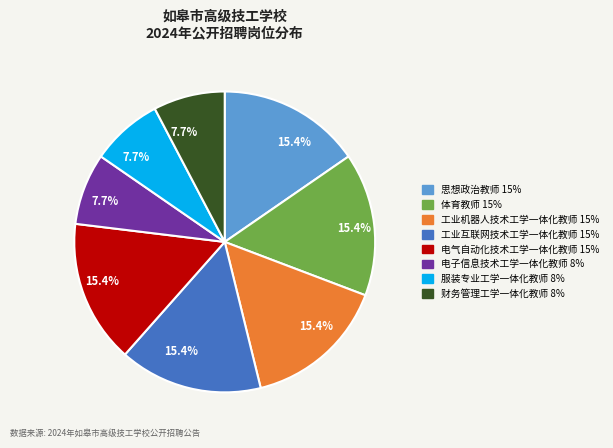

How many segments does this pie chart have?

8